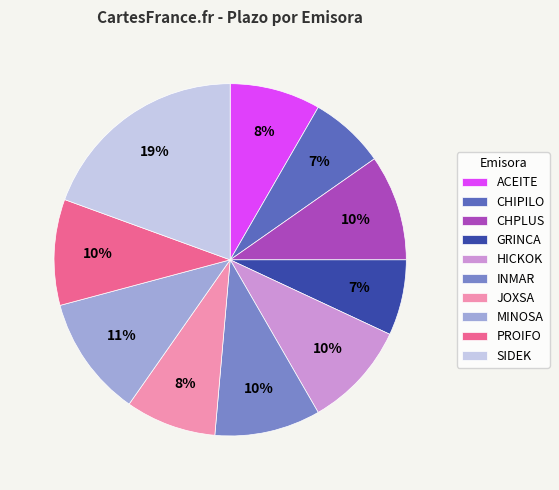

Which category has the biggest portion of the pie?

SIDEK